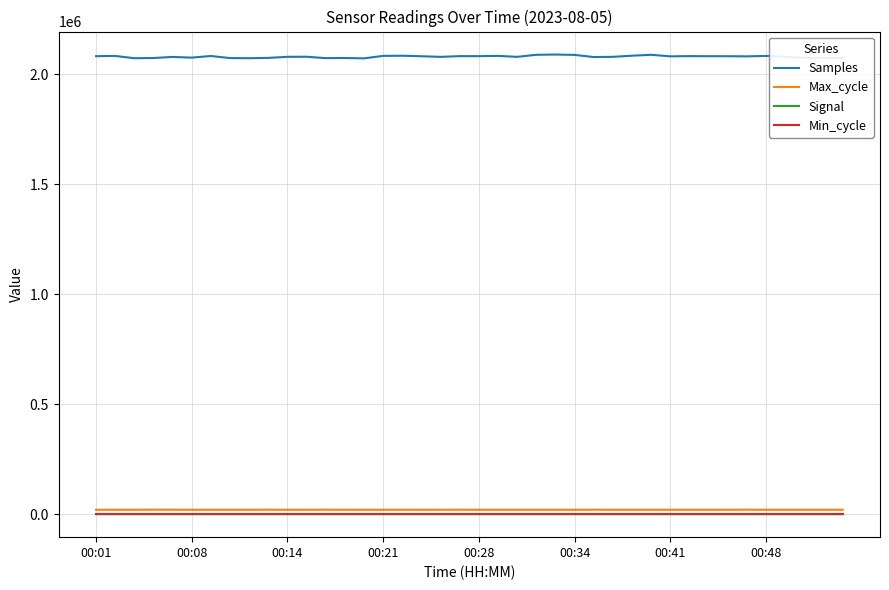

How many lines are shown in the chart?

4